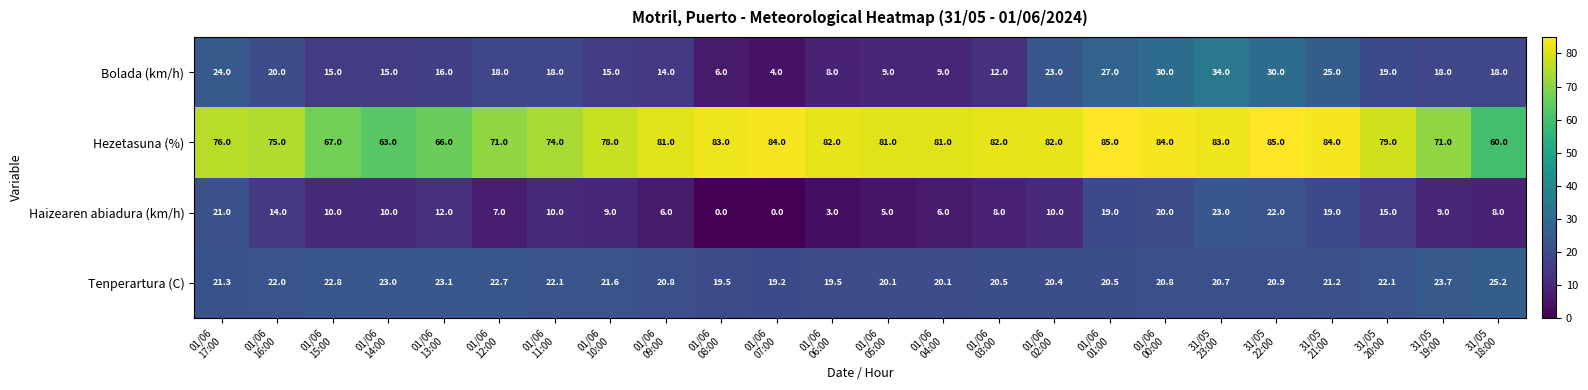

Which series has the largest range (max minus min)?

Bolada (km/h)